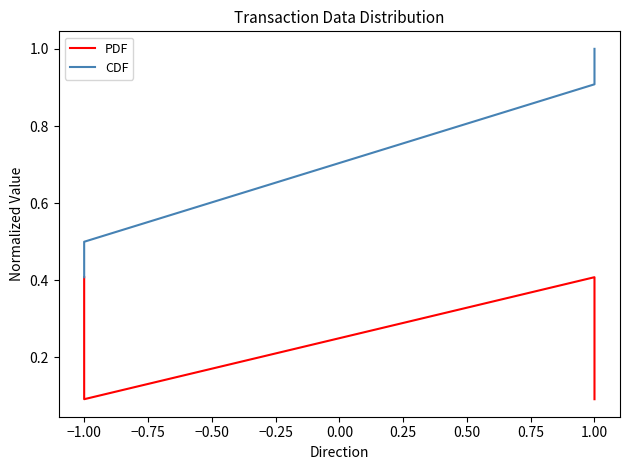

Reading left to right, what are all the values shown in this chart?

PDF: 0.4	0.1	0.4	0.1
CDF: 0.4	0.5	0.9	1.0